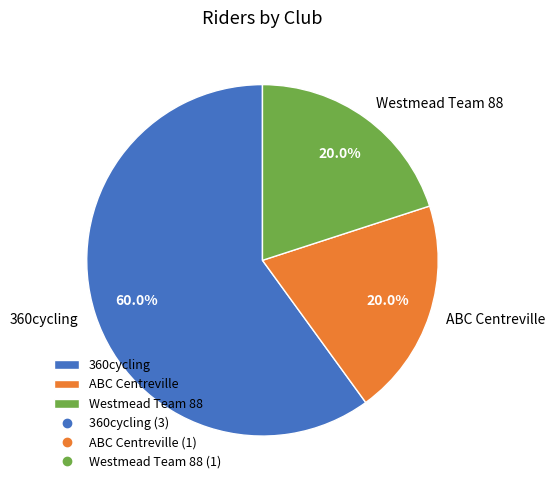

Is there a majority slice in this chart?

Yes